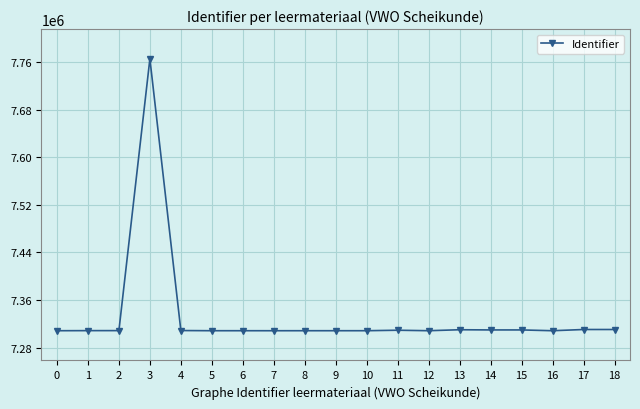

Approximately how many times larger is the value at 1 compared to 0?

1.0